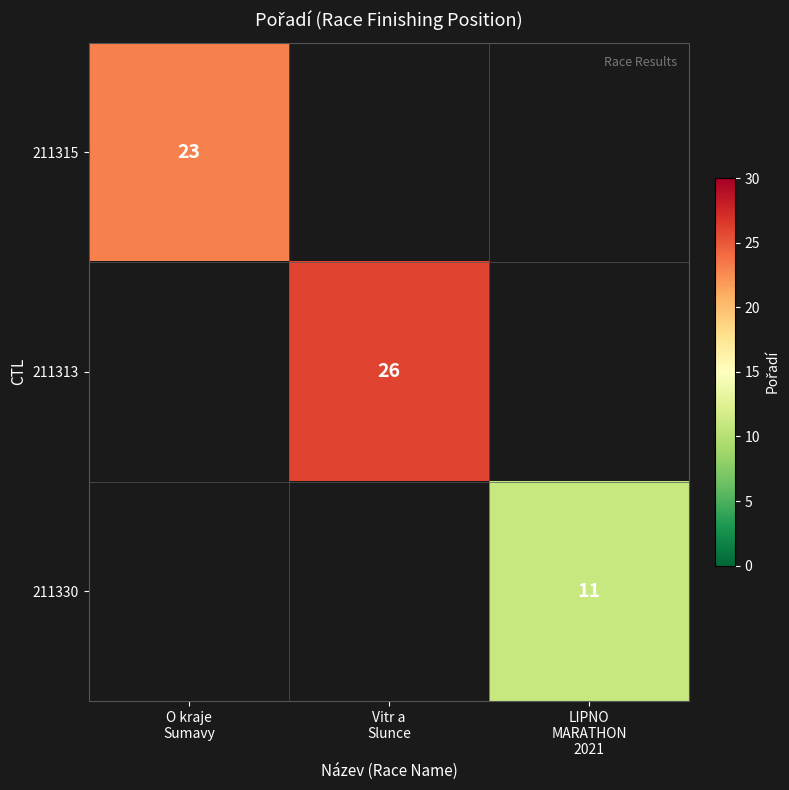

Is the value of 211315 at O kraje Sumavy greater than the value of 211330 at O kraje Sumavy?

No